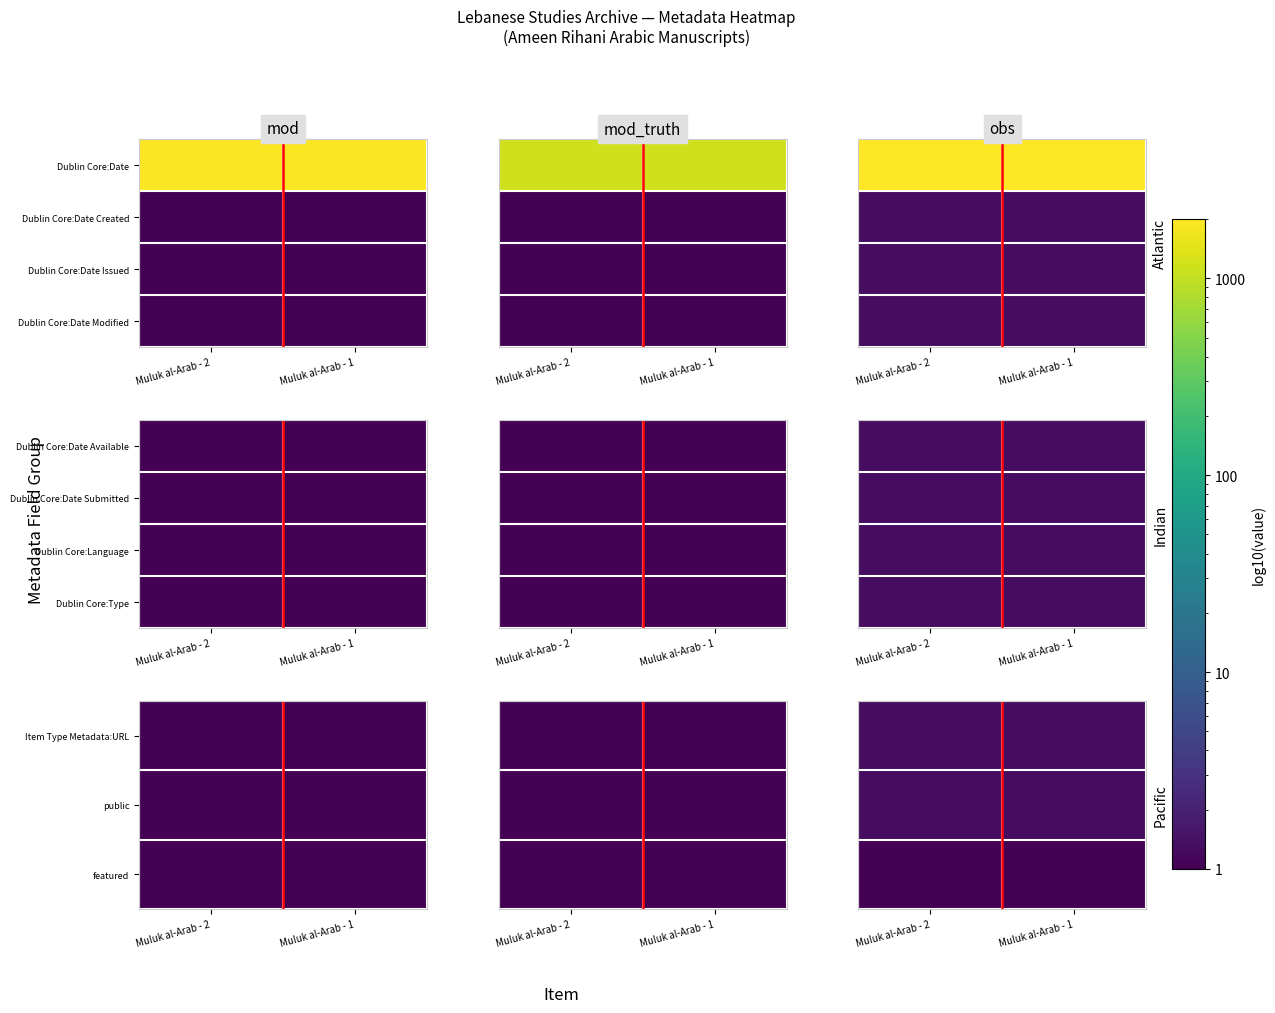

Count the number of categories in the chart.

2